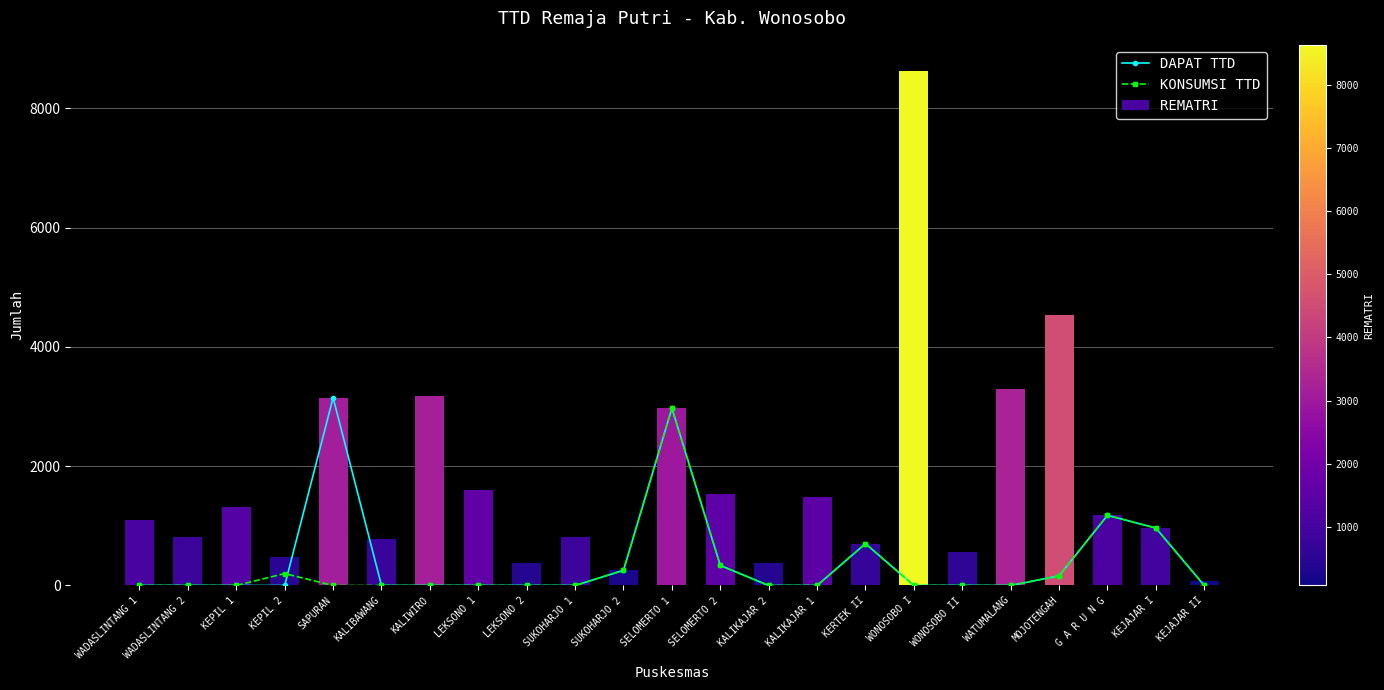

At which category does the chart reach its minimum across all series?

WADASLINTANG 1